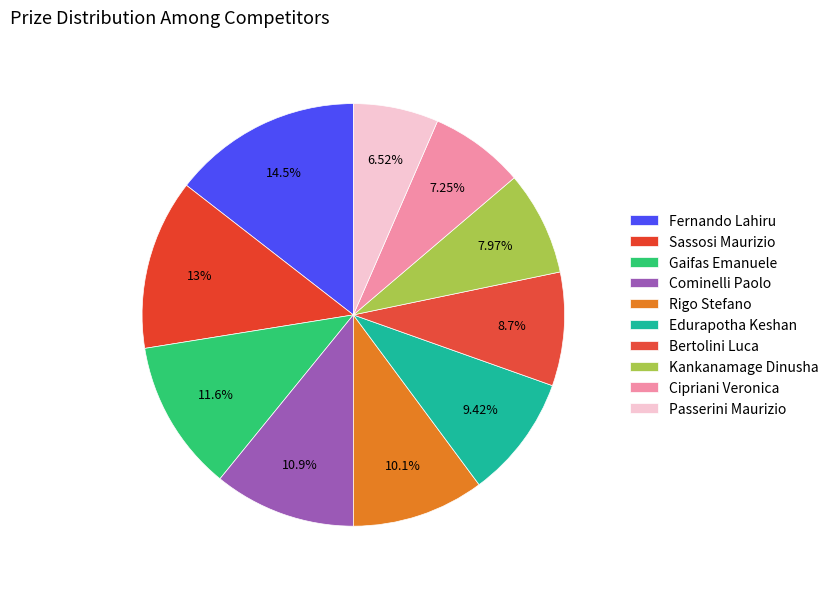

What percentage do Gaifas Emanuele and Passerini Maurizio together represent?

18.1%